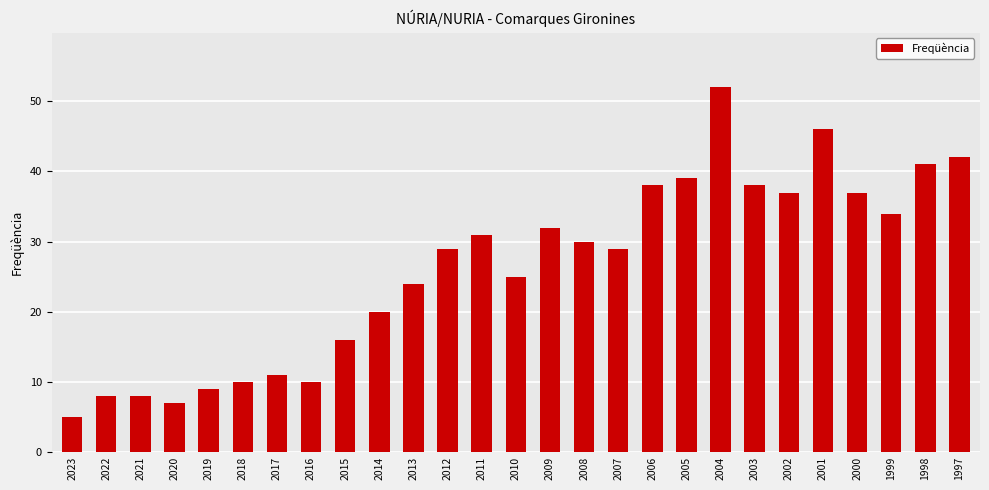

What is the ratio of the value at 2010 to the value at 1997?

0.6